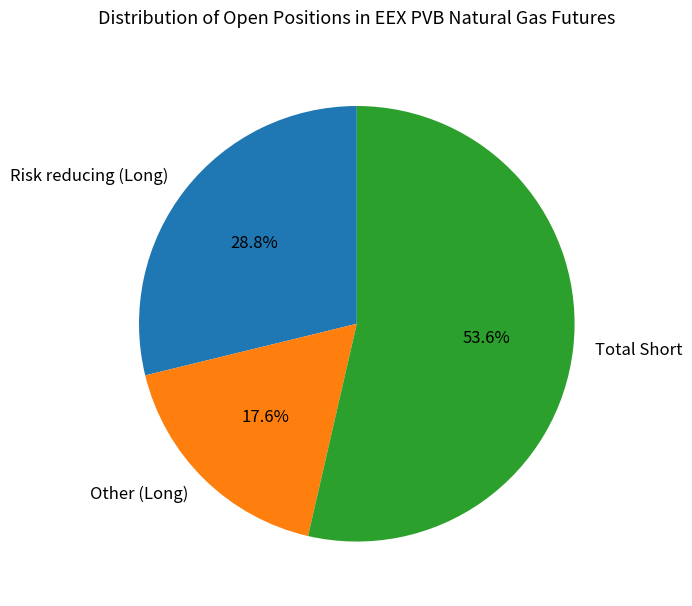

Is there any slice that represents more than half of the pie?

Yes